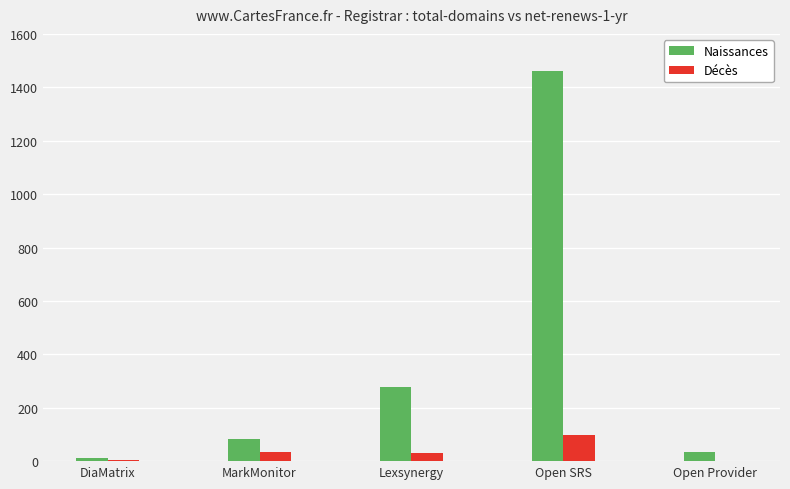

What is the maximum value shown in the chart?

1461